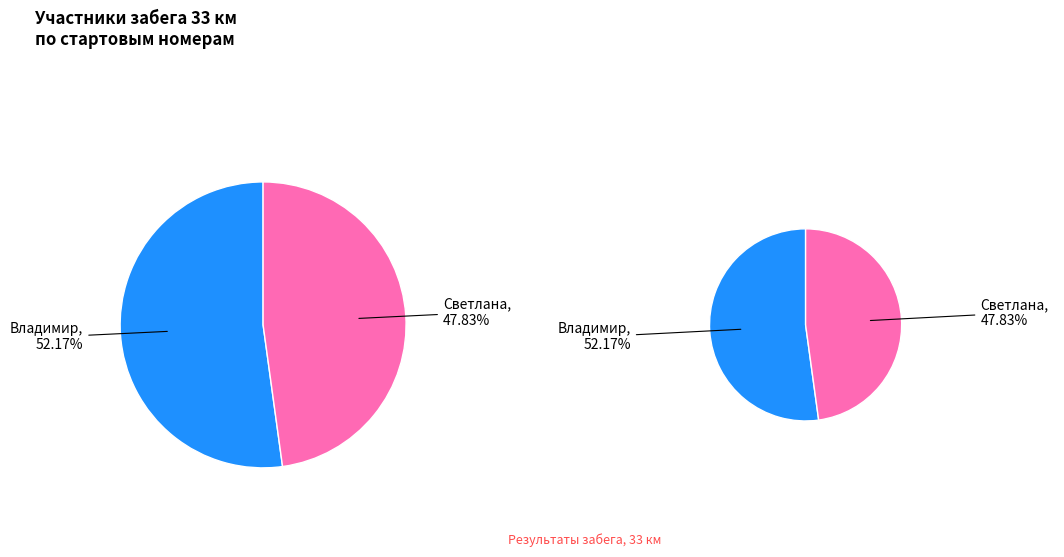

What percentage do Светлана and Владимир together represent?

100.0%